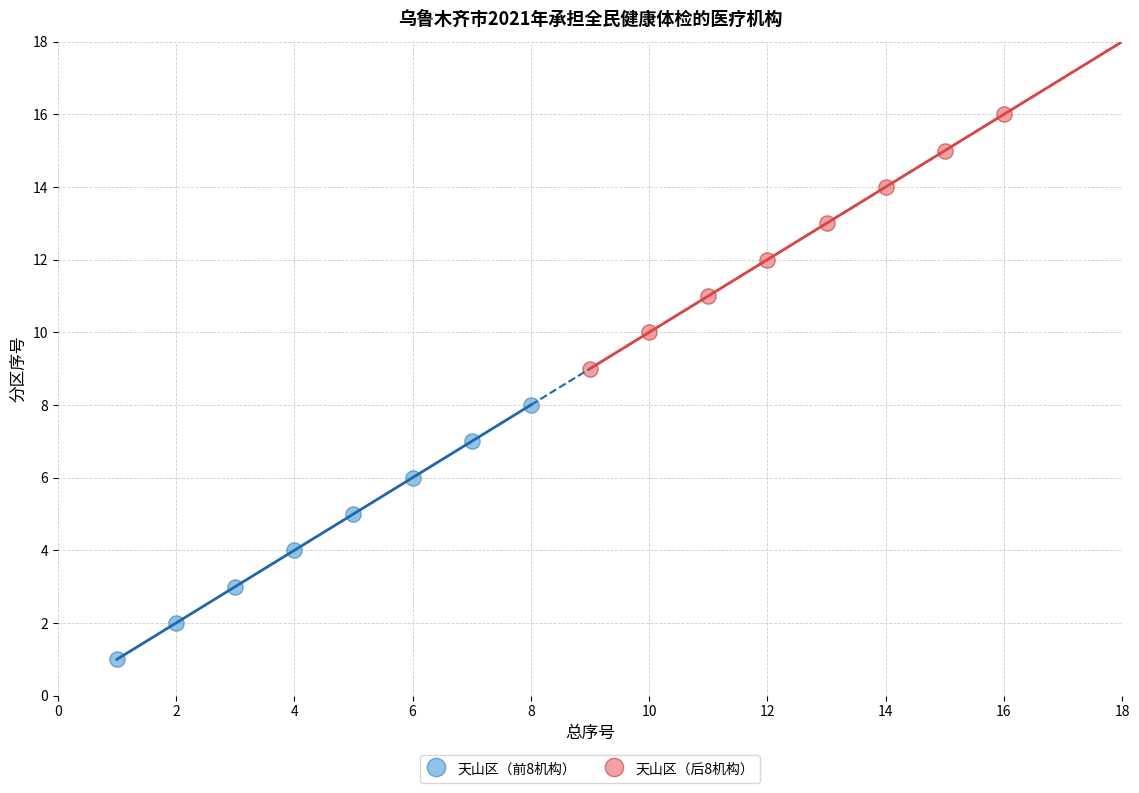

Which series contains the lowest Y value?

天山区（前8机构）